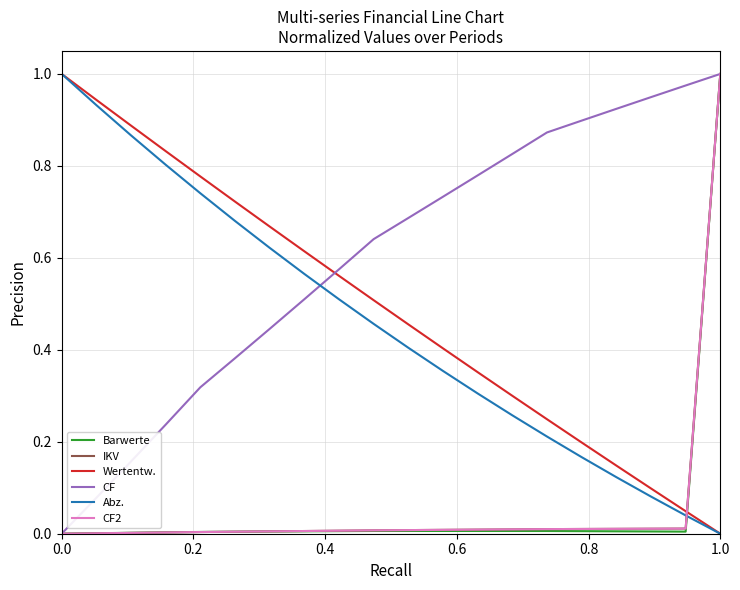

Does the chart have visible grid lines?

Yes